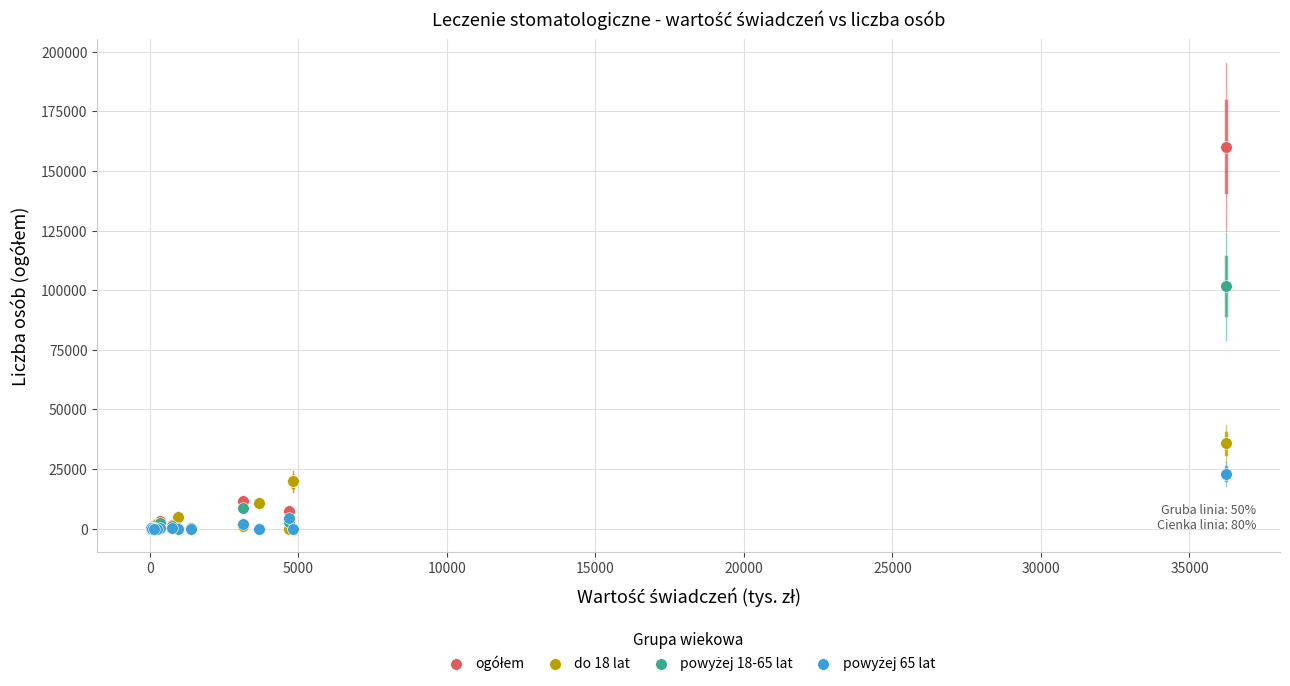

Across all series, what Y value is closest to 80127?

101665